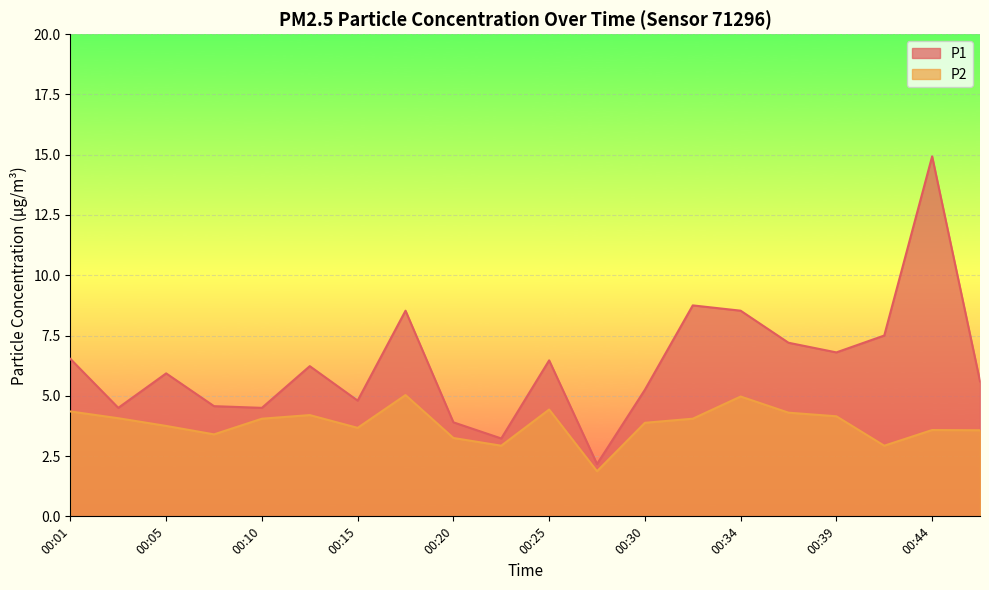

At which category does P2 reach its first local valley?

00:08